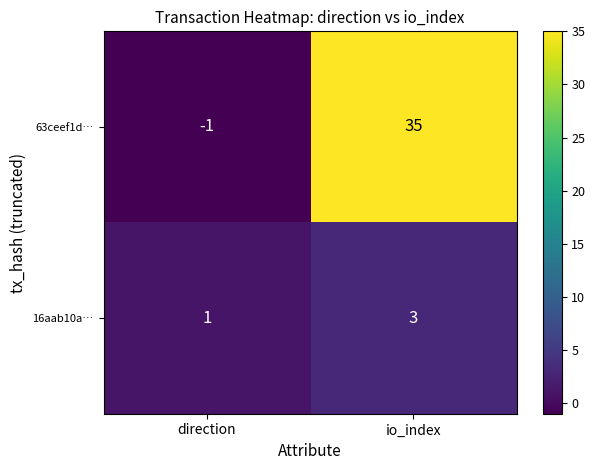

List the series in order of their overall mean, lowest first.

16aab10a…, 63ceef1d…